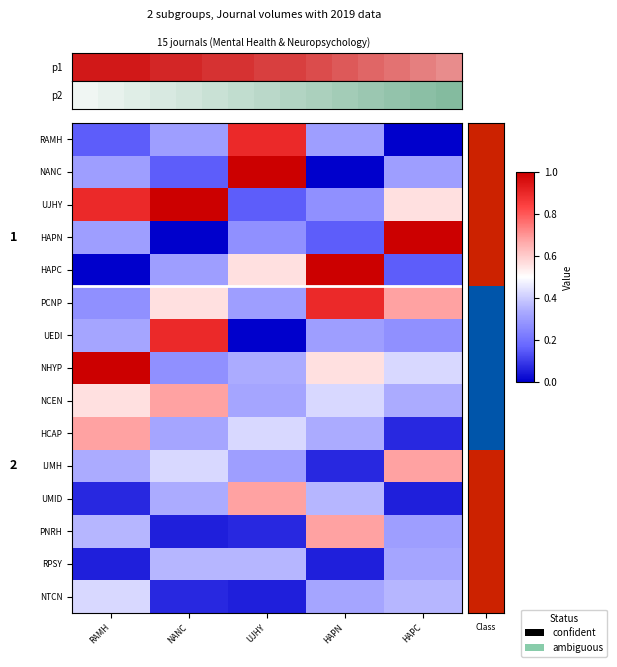

At how many categories does at least one series exceed 0?

5